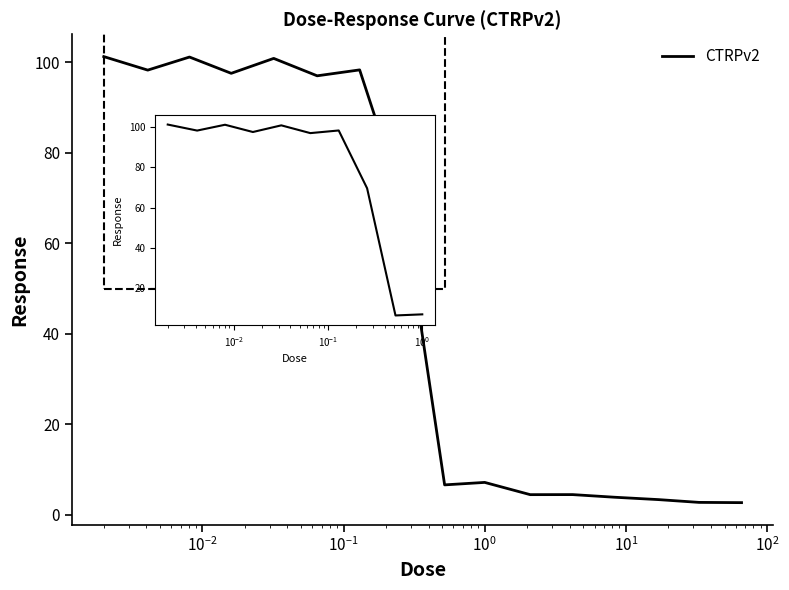

What is the average value?

50.0